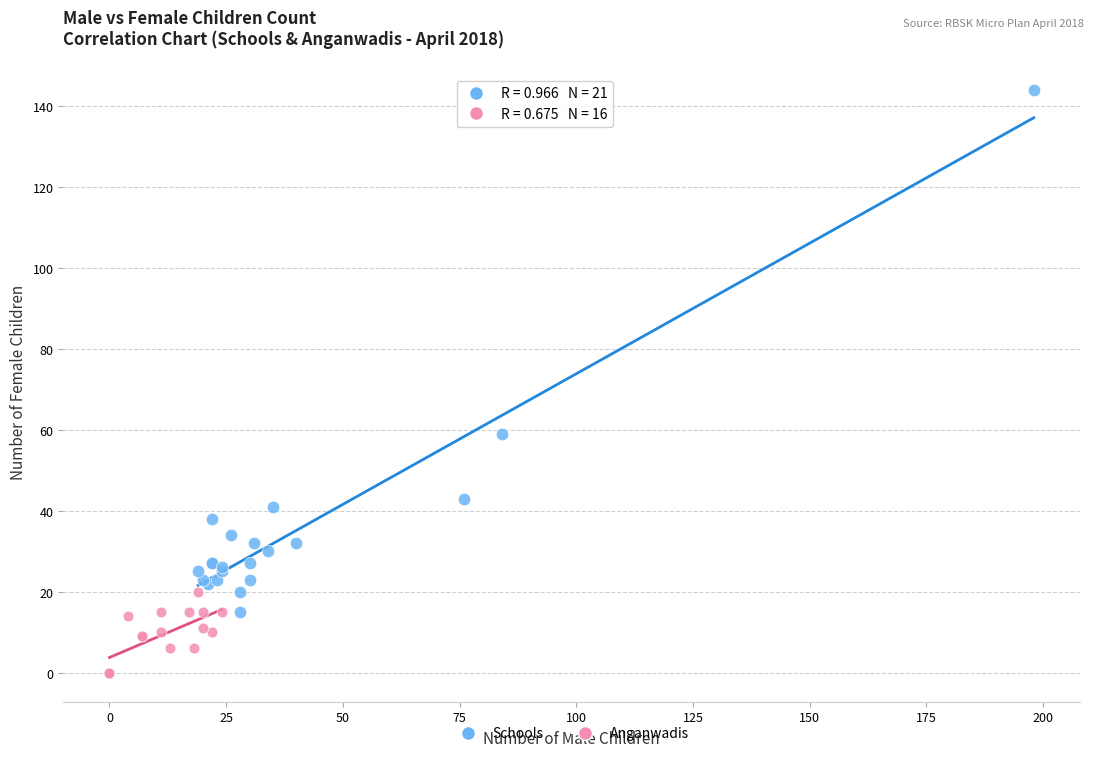

Which series contains the lowest Y value?

Anganwadis